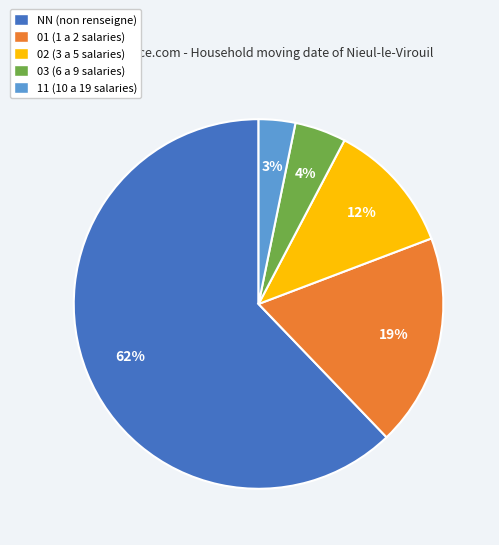

Between 11 and 03, which is larger?

03